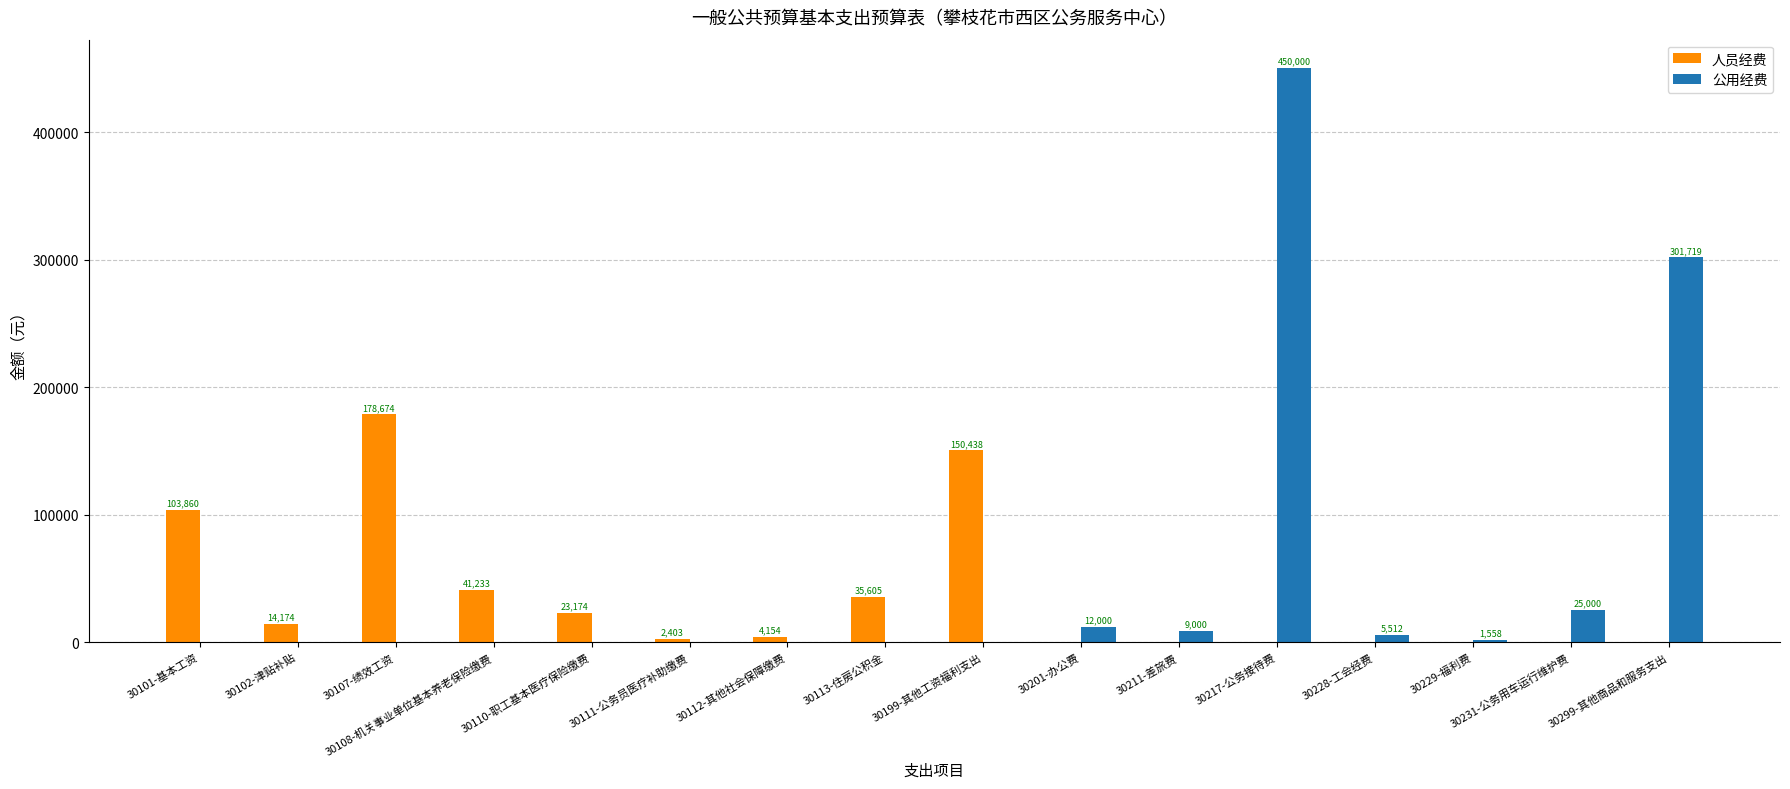

How many distinct data groups are displayed?

2